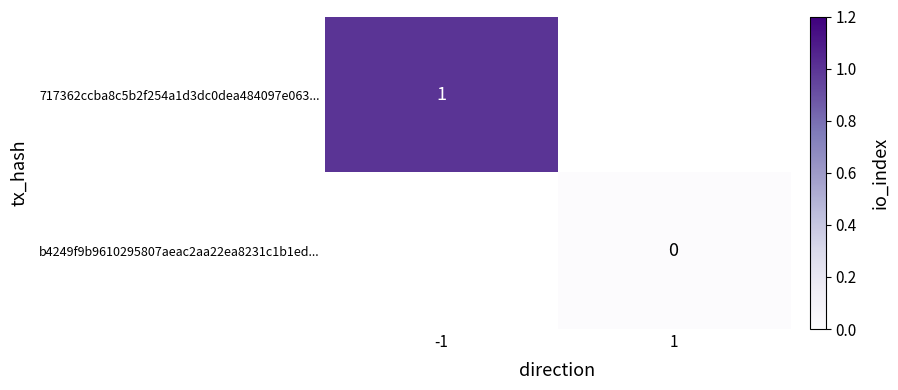

Read the 717362ccba8c5b2f254a1d3dc0dea484097e063... value at -1.

1.0